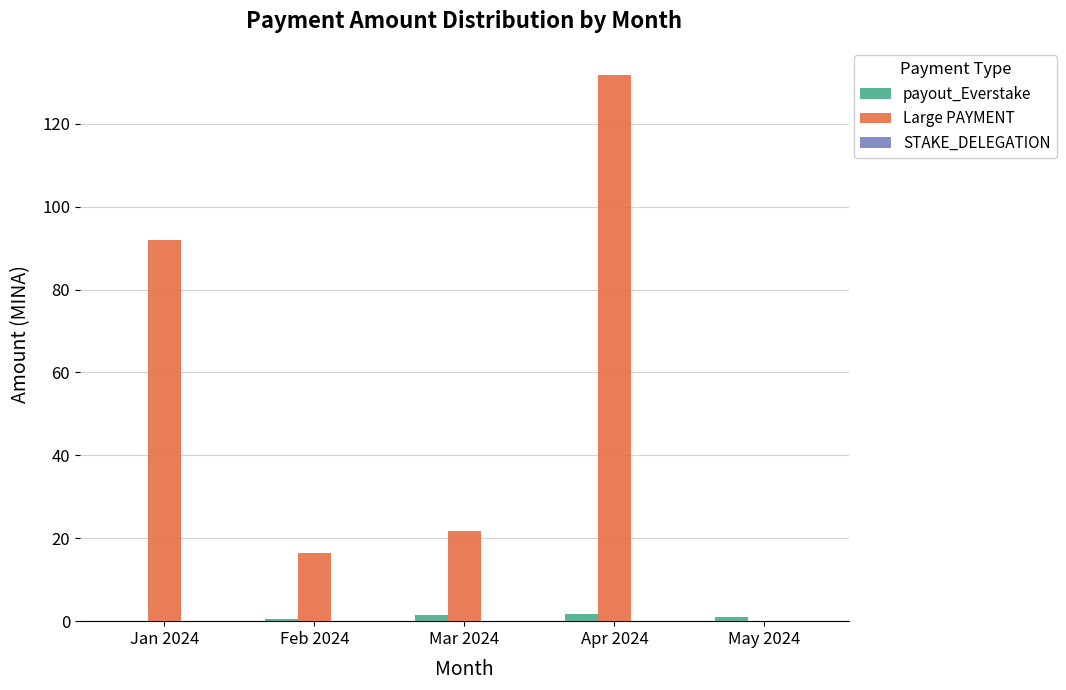

Are the bars grouped side by side (vs. stacked)?

Yes